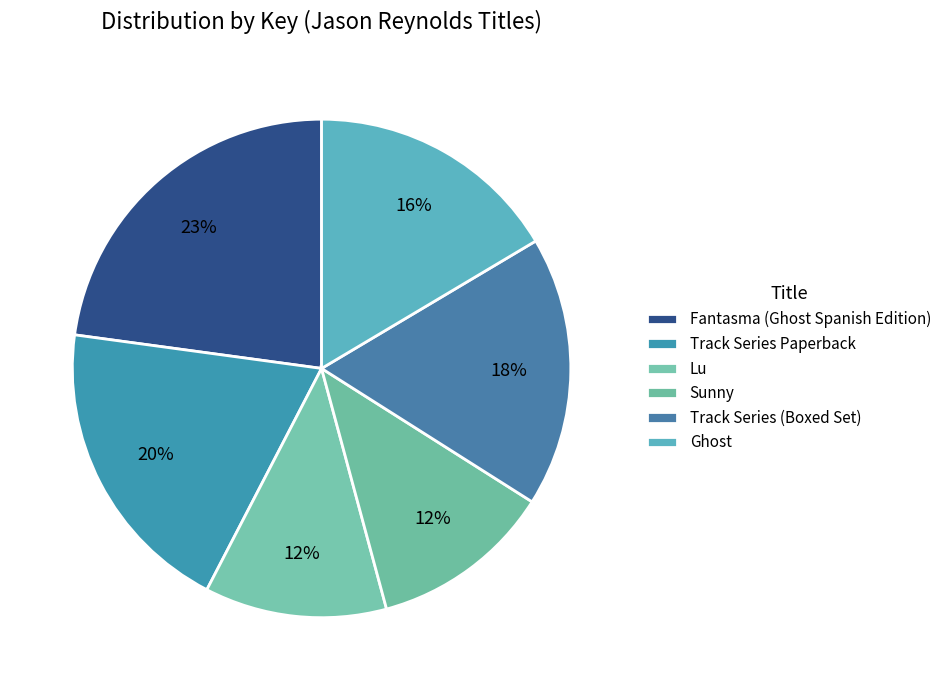

How many slices are in this pie chart?

6